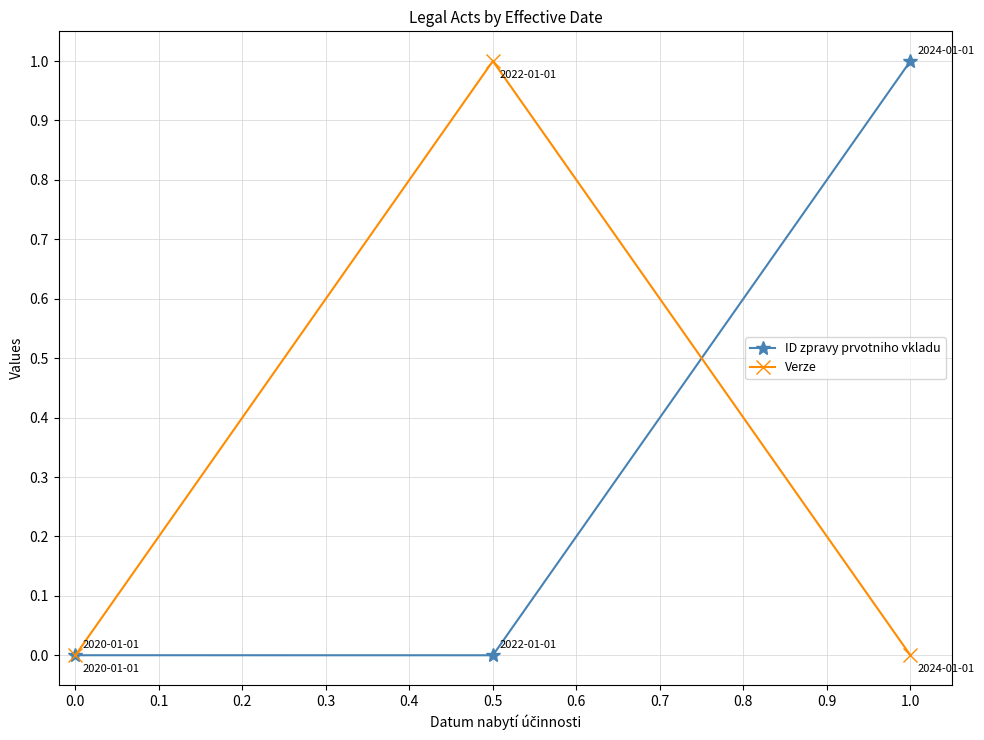

Is the value of Verze at 1.0 greater than the value of ID zpravy prvotniho vkladu at 1.0?

No